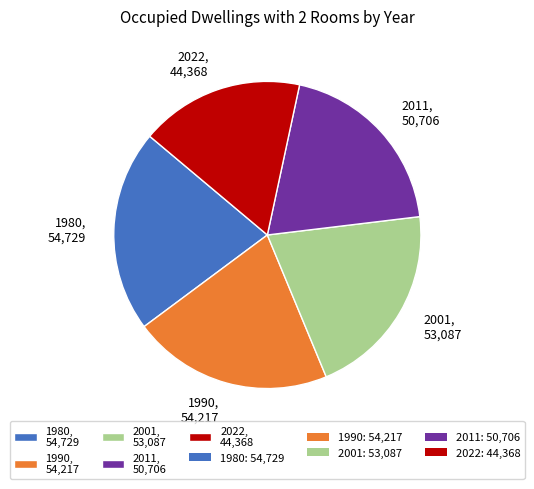

Does 2011, 50,706 account for over 50% of the chart?

No